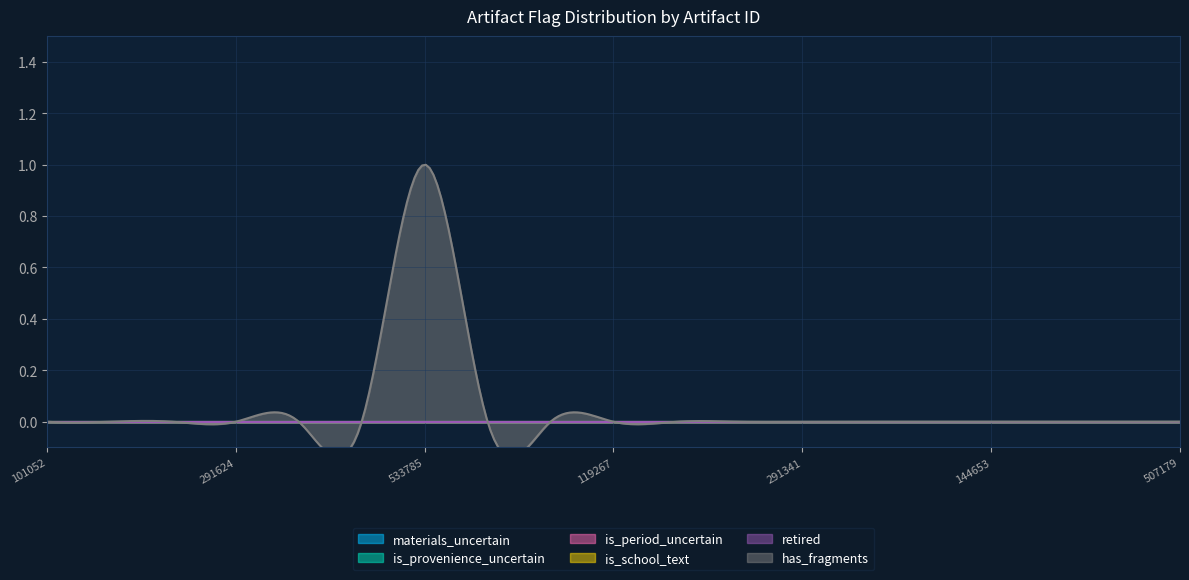

Reading left to right, what are all the values shown in this chart?

materials_uncertain: 0	0	0	0	0	0	0	0	0	0	0	0	0	0	0	0	0	0	0
is_provenience_uncertain: 0	0	0	0	0	0	0	0	0	0	0	0	0	0	0	0	0	0	0
is_period_uncertain: 0	0	0	0	0	0	0	0	0	0	0	0	0	0	0	0	0	0	0
is_school_text: 0	0	0	0	0	0	0	0	0	0	0	0	0	0	0	0	0	0	0
retired: 0	0	0	0	0	0	0	0	0	0	0	0	0	0	0	0	0	0	0
has_fragments: 0	0	0	0	0	0	1	0	0	0	0	0	0	0	0	0	0	0	0